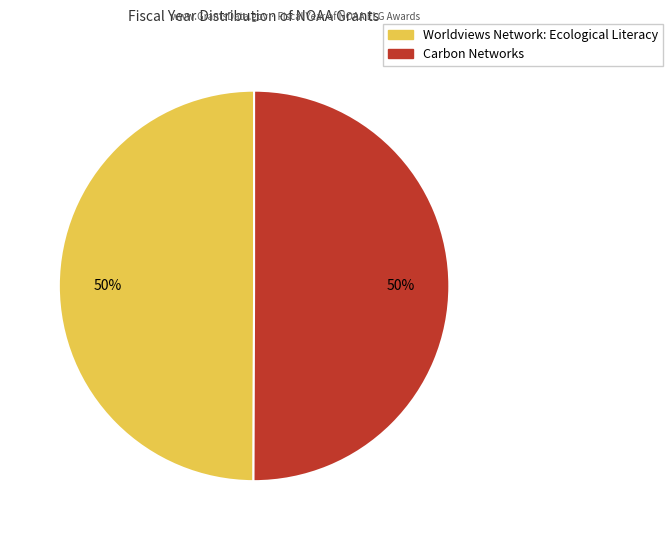

Approximately how many times larger is the value at Worldviews Network: Ecological Literacy compared to Carbon Networks?

1.0